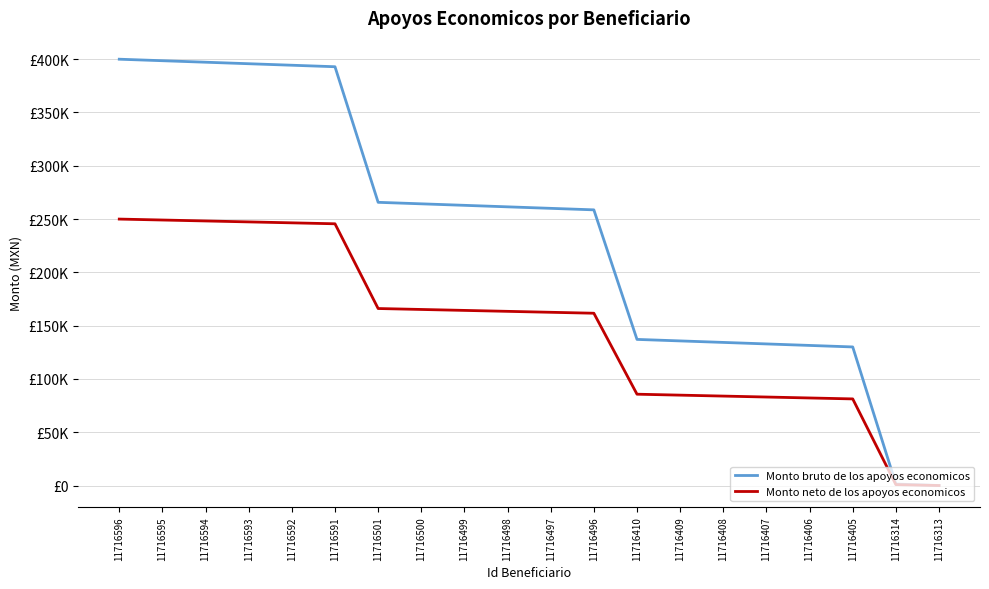

Is the value of Monto neto de los apoyos economicos at 11716314 greater than the value of Monto bruto de los apoyos economicos at 11716591?

No